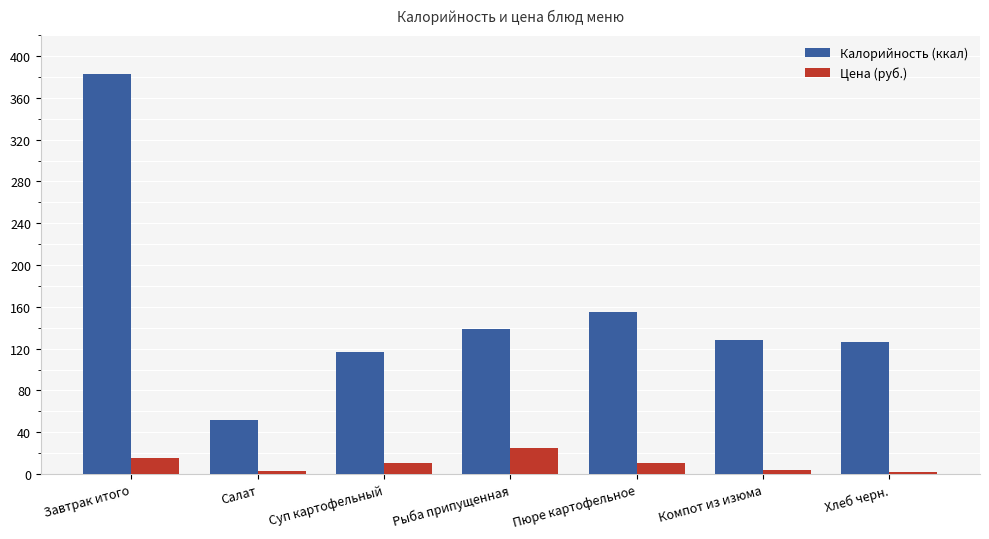

What is the maximum value for Цена (руб.)?

25.0